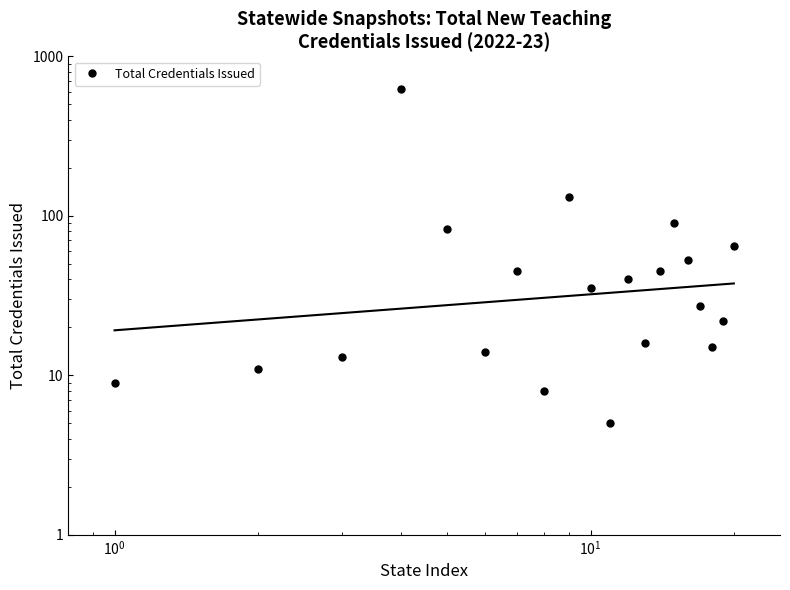

What is the value of the 3rd point from the left?

13